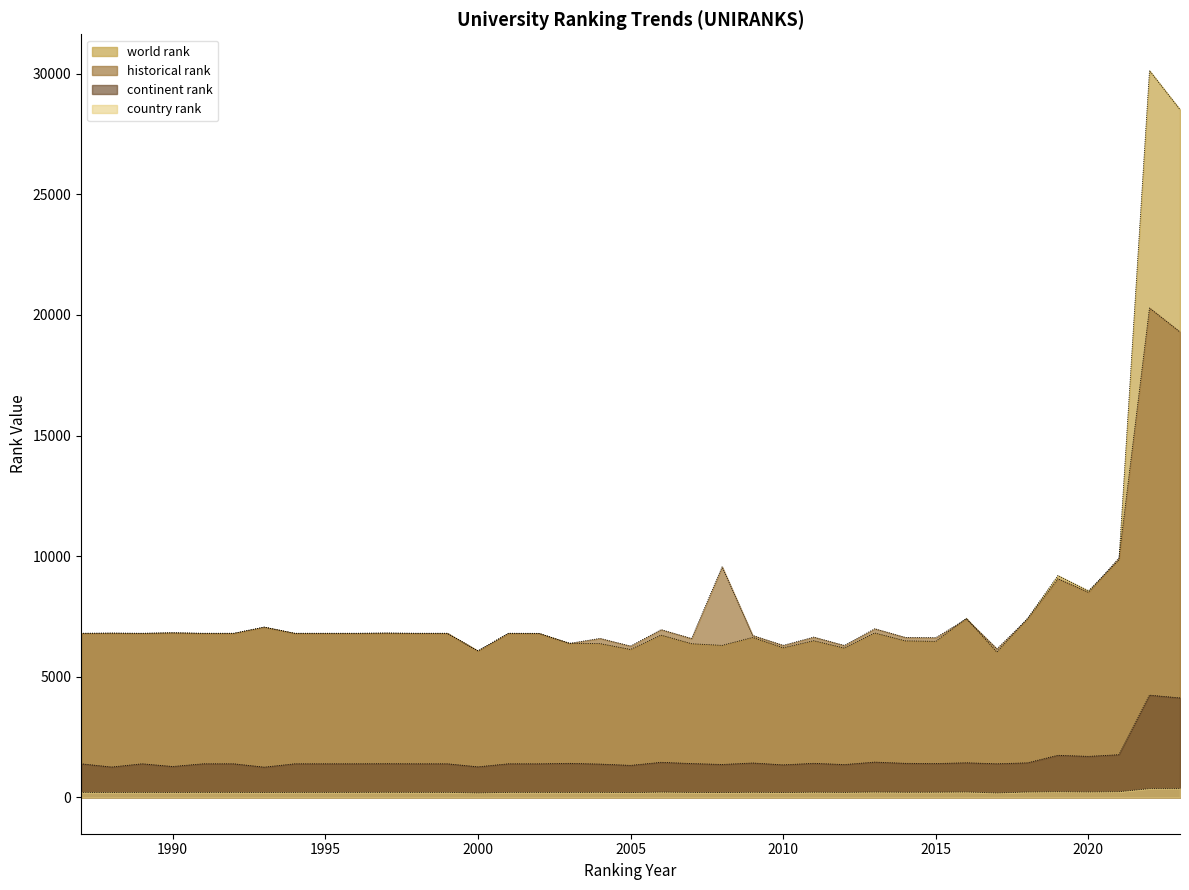

Between 1998 and 2014, which is larger?

1998